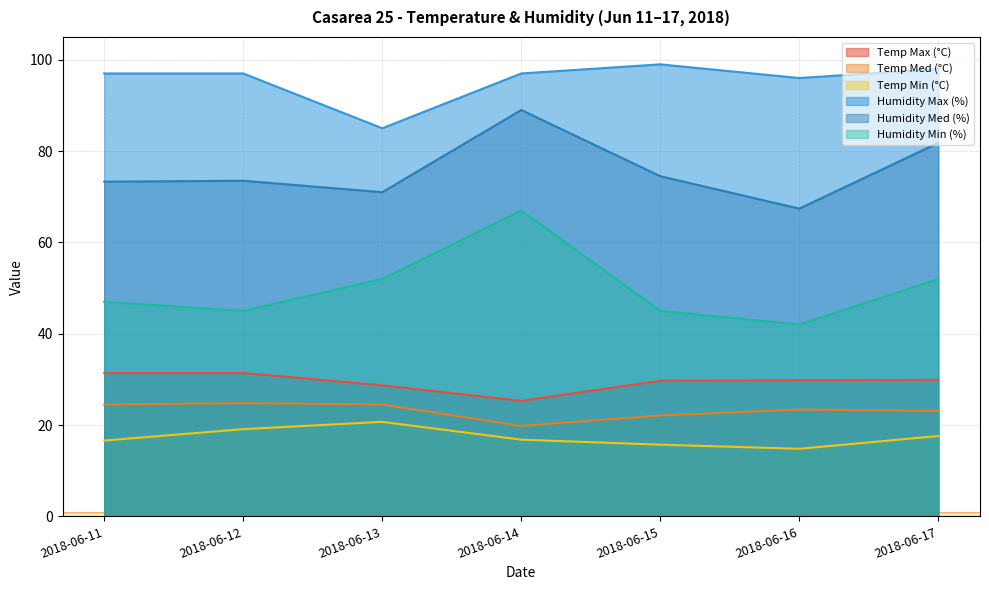

What is the average value of the Temp Max (°C) series?

29.5